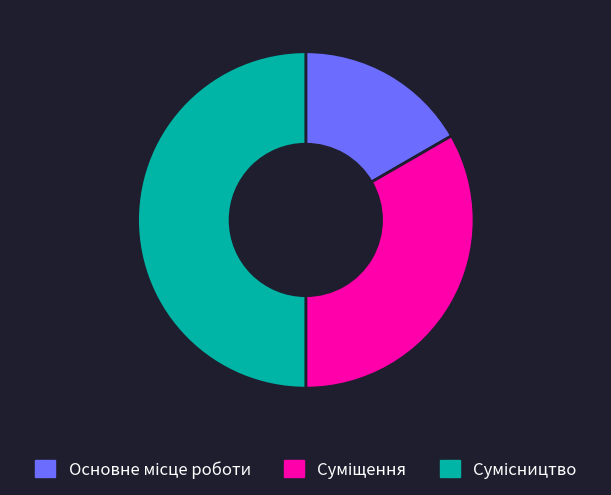

What percentage is NOT represented by Суміщення?

66.7%